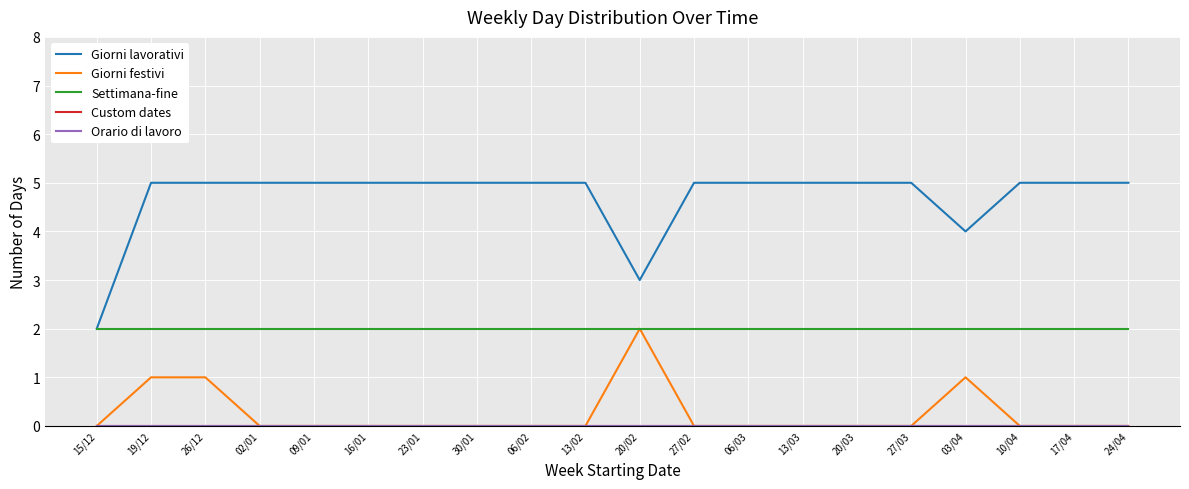

Rank the series by their maximum value, from highest to lowest.

Giorni lavorativi, Giorni festivi, Settimana-fine, Custom dates, Orario di lavoro